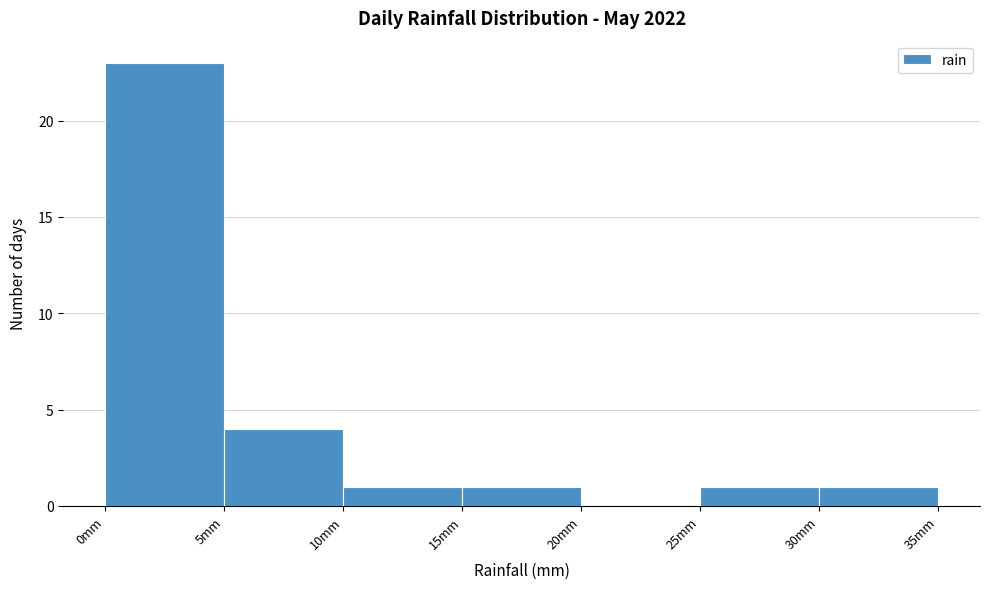

Which range on the x-axis has the tallest bar?

0 to 5